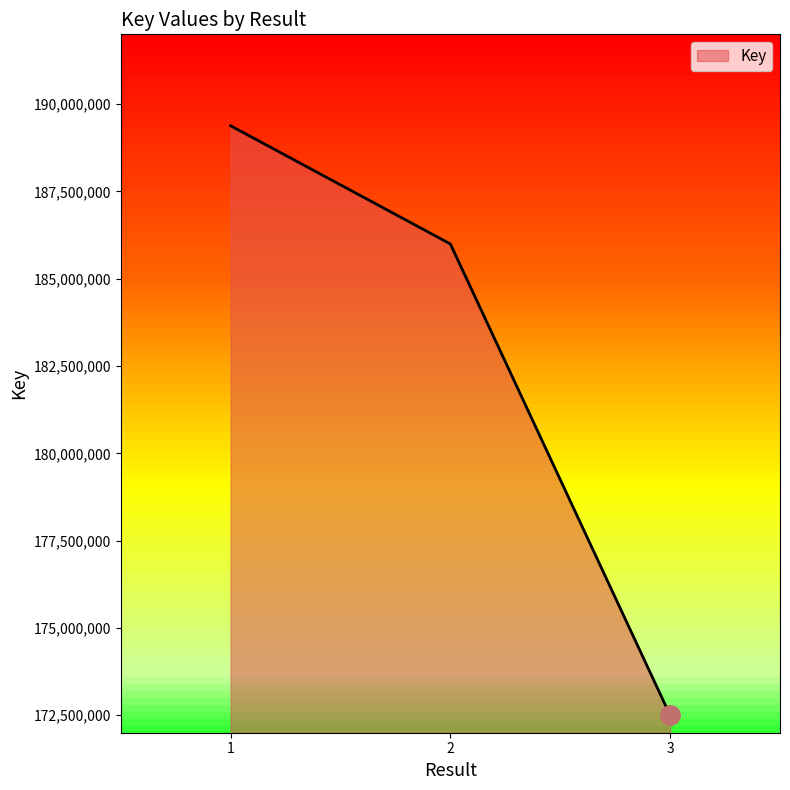

How many lines are shown in the chart?

1